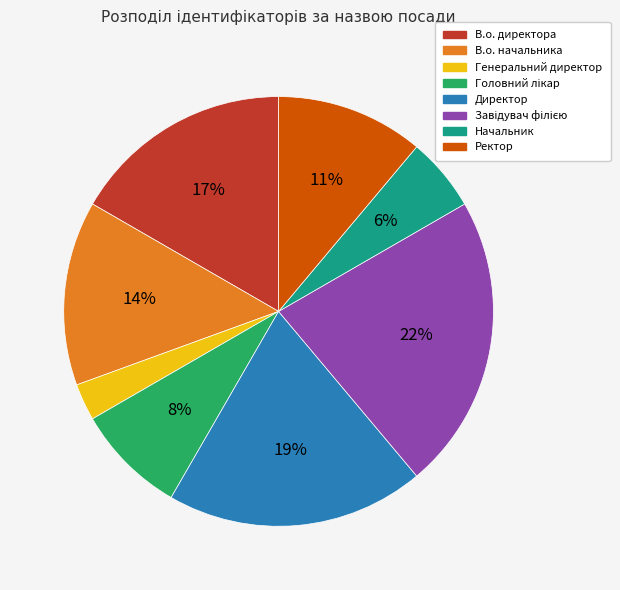

To the nearest percent, what percentage of the pie is Ректор?

11%